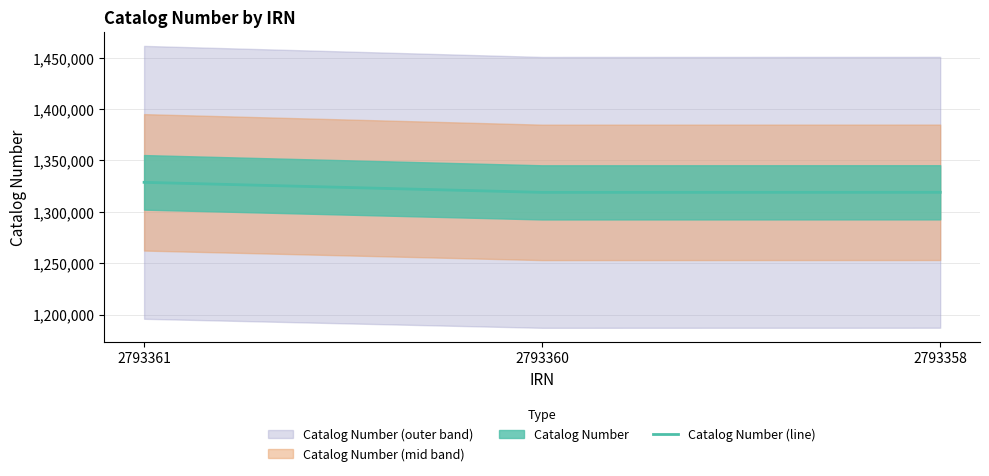

Where does the data first go above 1319002?

2793361